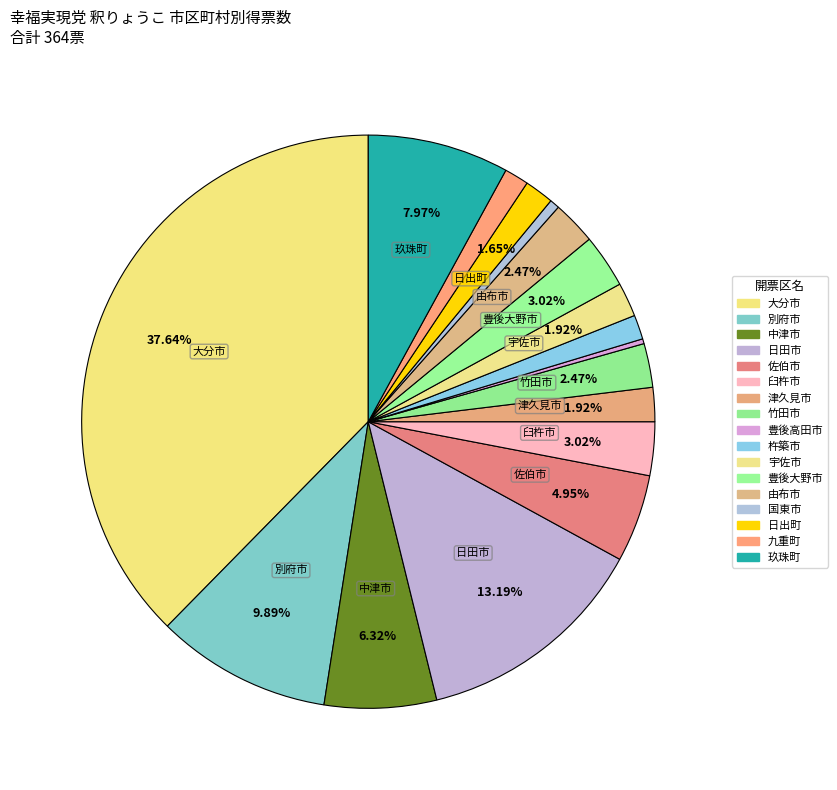

Is it true that 別府市 is 10% of the pie?

True